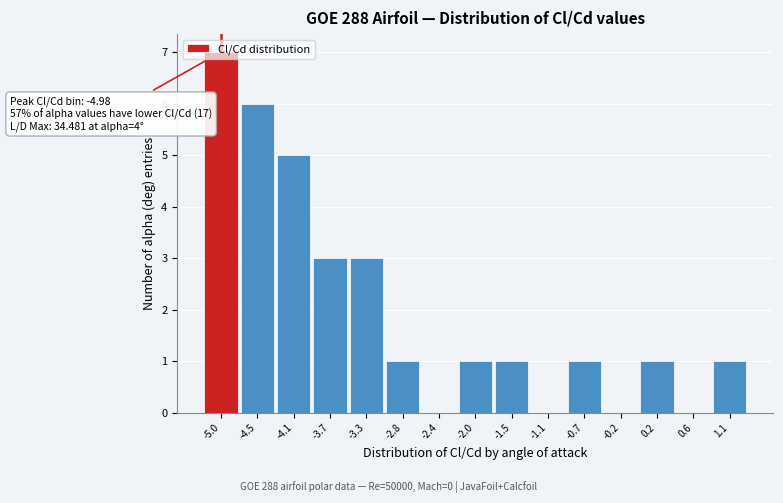

Which range on the x-axis has the tallest bar?

-5.20 to -4.75